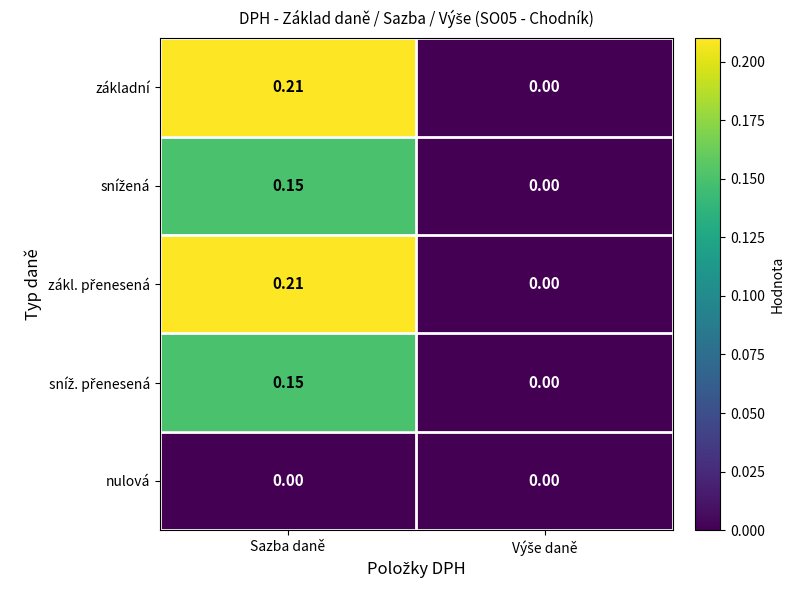

At which category is the sum across all series the highest?

Sazba daně